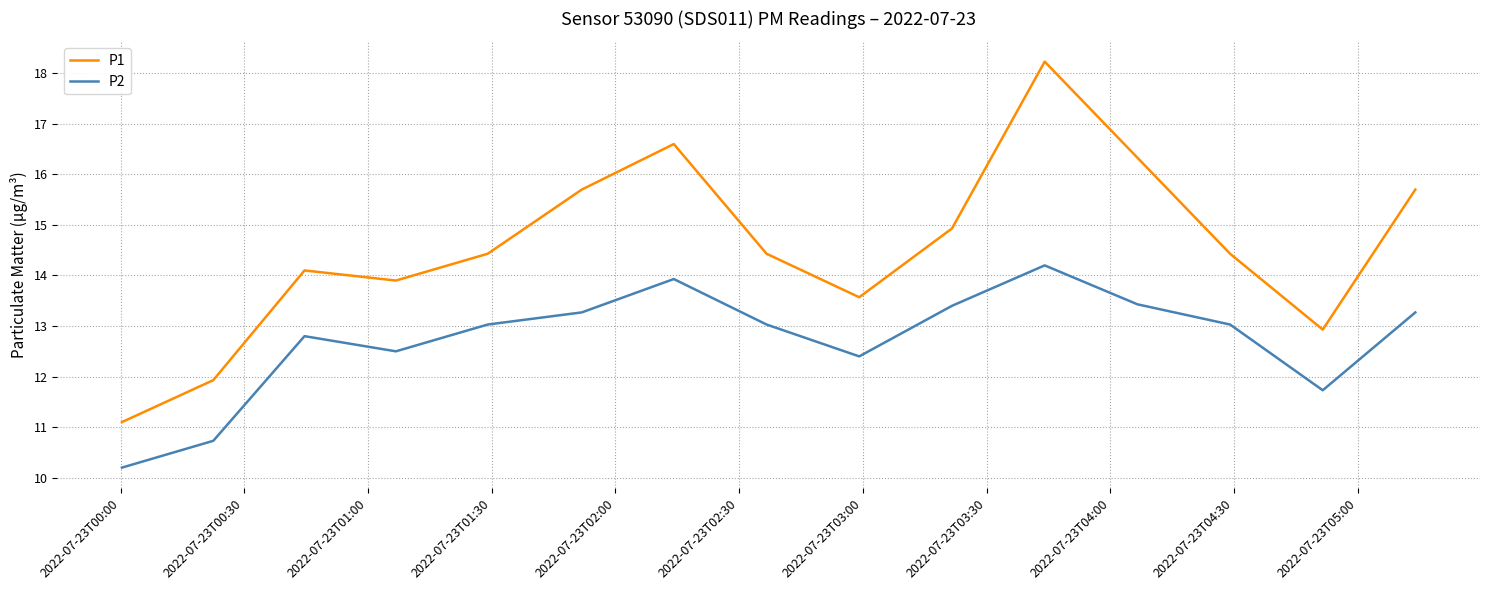

What is the difference between the maximum and minimum values in the P2 series?

4.0